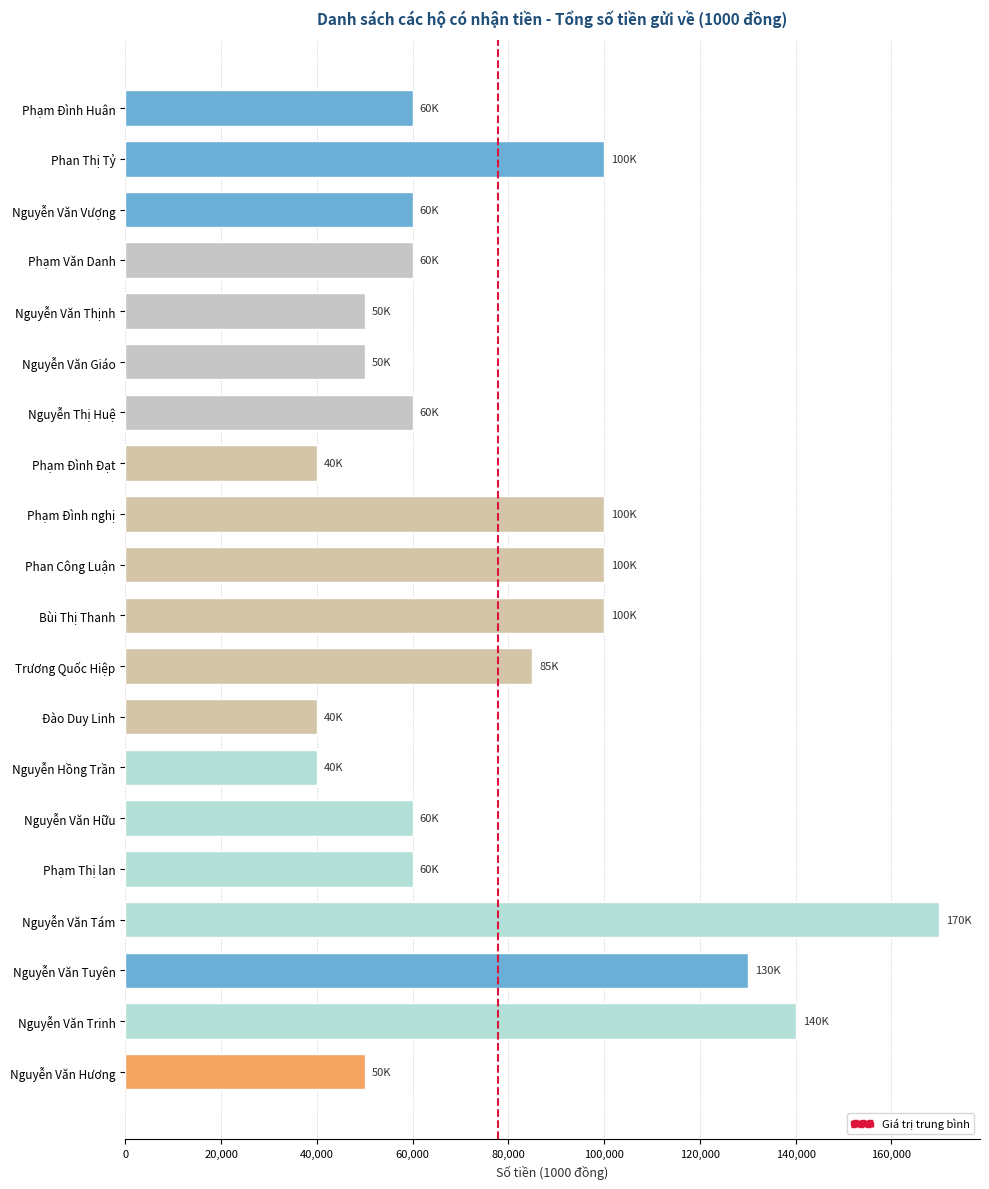

Between Nguyễn Văn Hữu and Phạm Đình nghị, which is larger?

Phạm Đình nghị